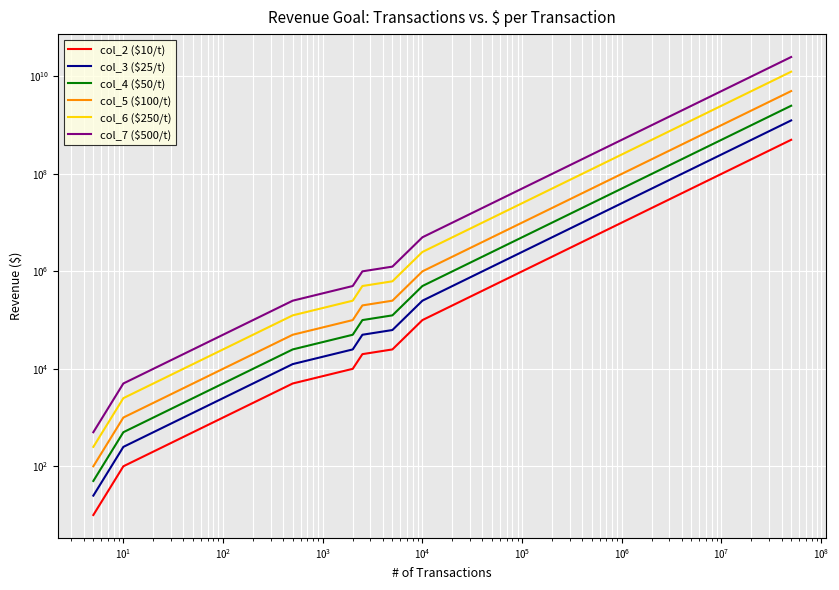

How many values in the col_4 ($50/t) series are below 1250000?

11